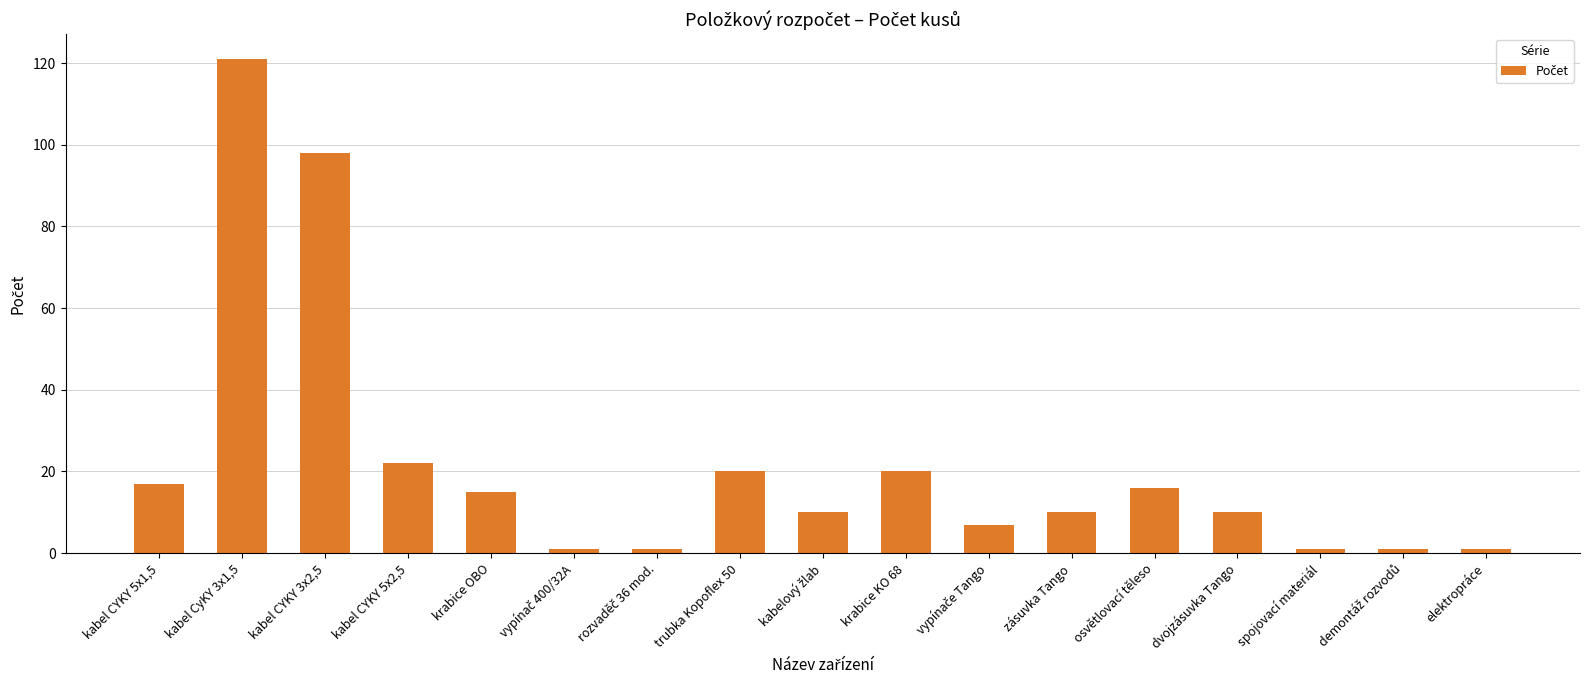

What is the label of the 2nd bar from the left?

kabel CyKY 3x1,5